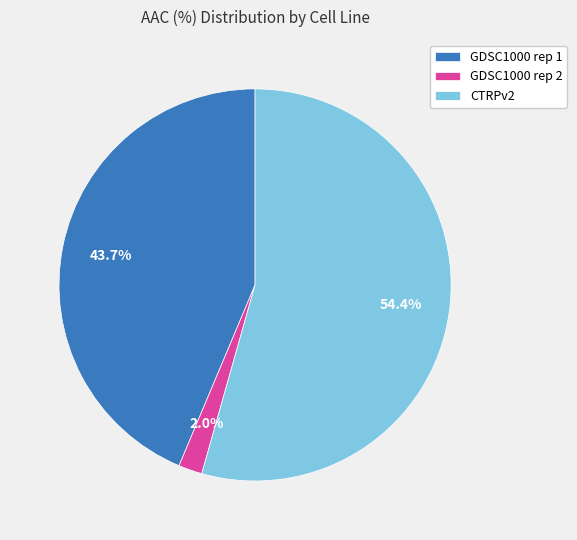

To the nearest percent, what percentage of the pie is GDSC1000 rep 1?

44%